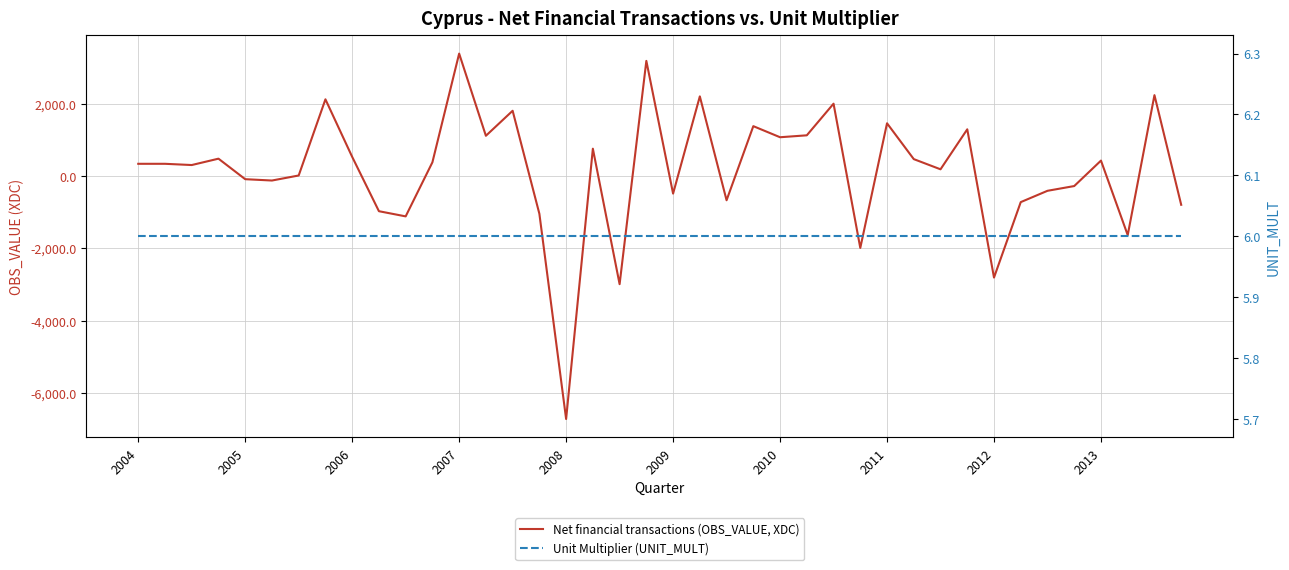

Where do Unit Multiplier (UNIT_MULT) and Net financial transactions (OBS_VALUE, XDC) first cross each other?

2007 and 2008